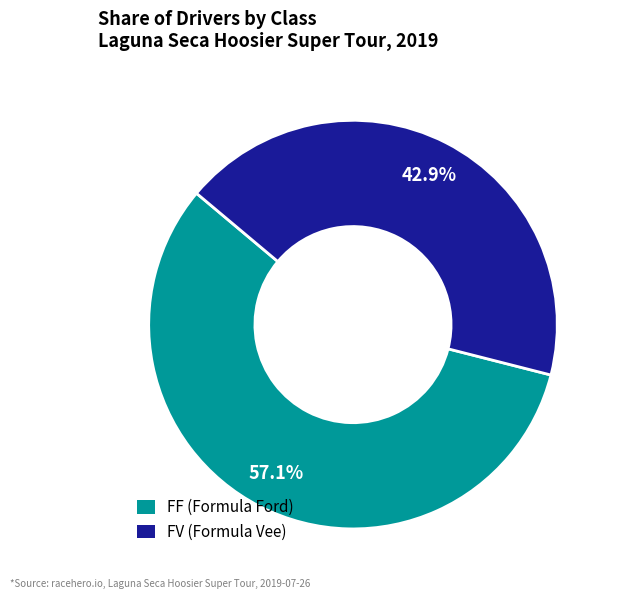

Do FF and FV together represent more than half of the pie?

Yes